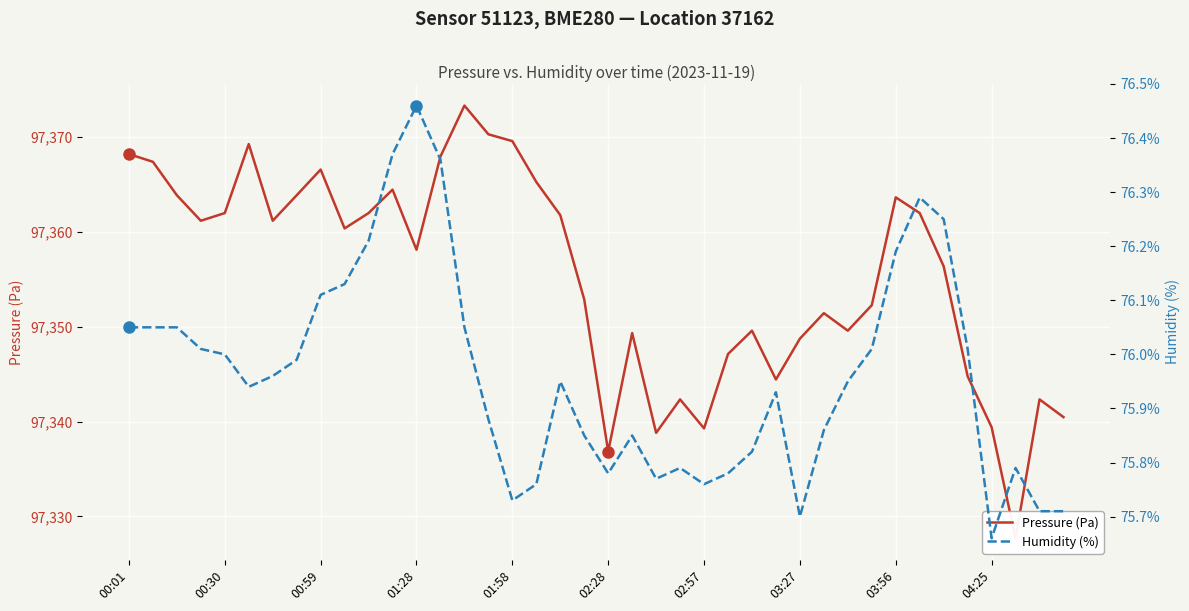

Which series changed the most between 01:28 and 34?

Pressure (Pa)